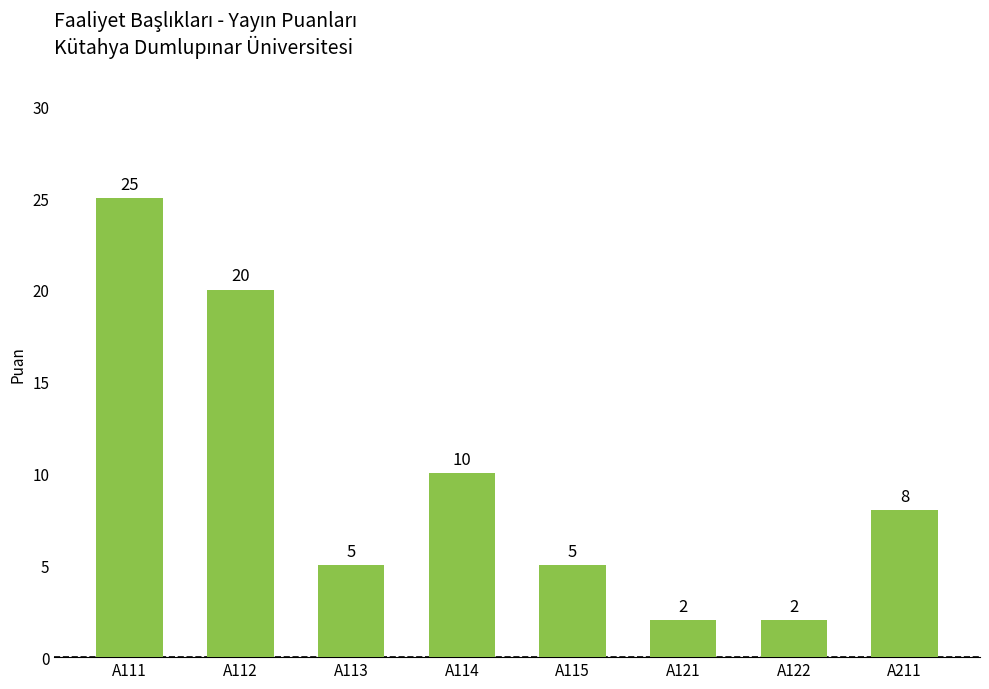

What is the maximum value shown in the chart?

25